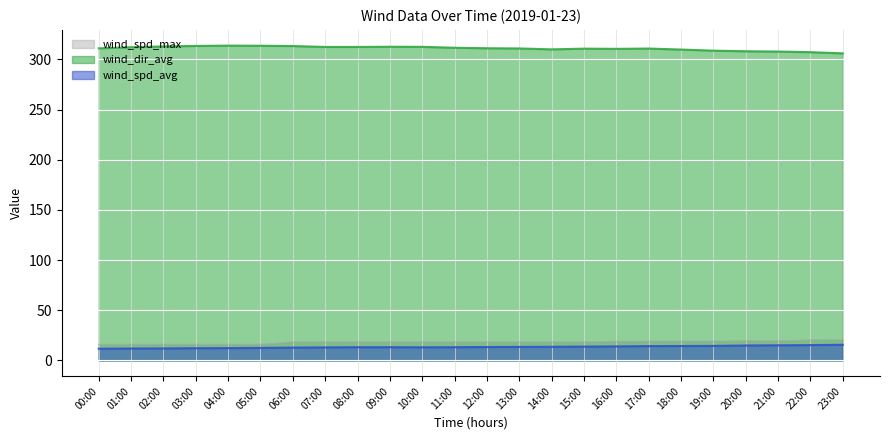

In wind_spd_avg, how many points are lower than both neighbors (excluding endpoints)?

1